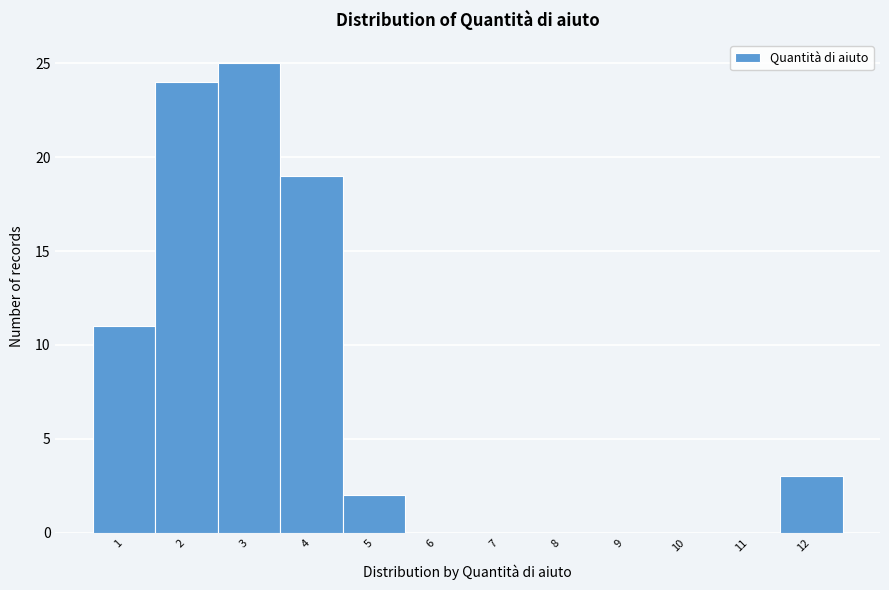

Reading left to right, transcribe all the data shown in this chart.

1=11	2=24	3=25	4=19	5=2	6=0	7=0	8=0	9=0	10=0	11=0	12=3